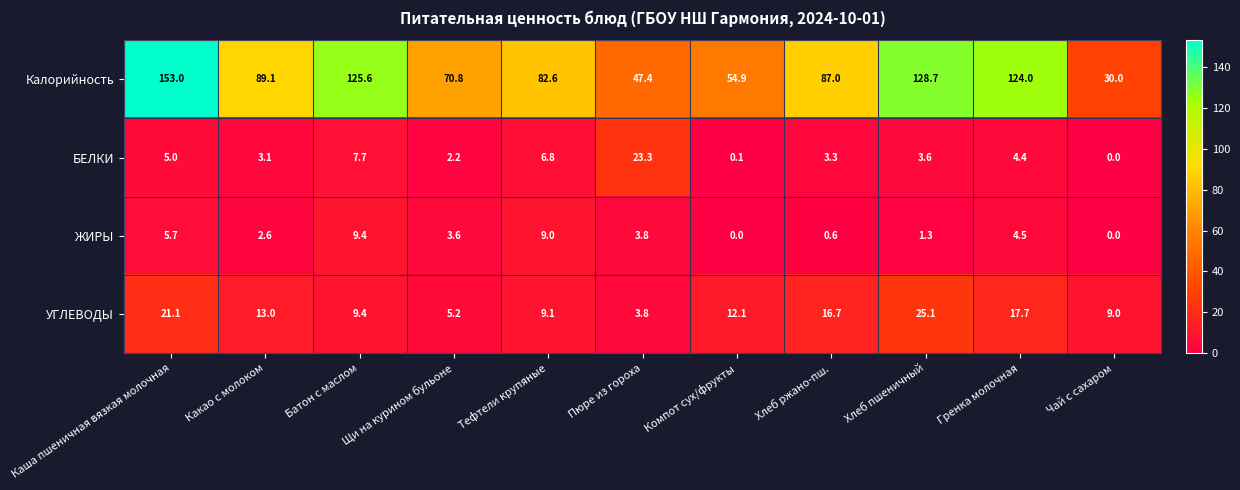

The value of УГЛЕВОДЫ at Батон с маслом is 14.4. True or false?

False